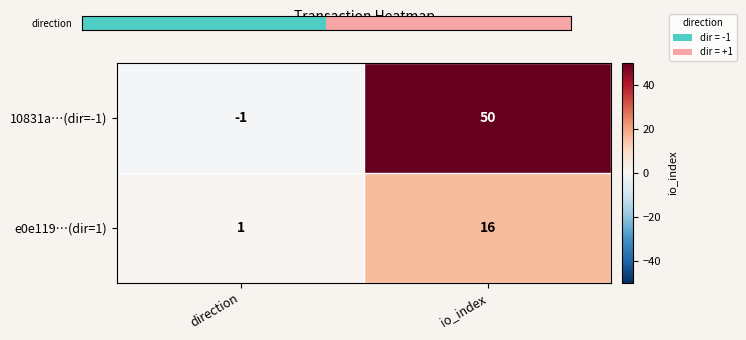

Count the number of categories in the chart.

2